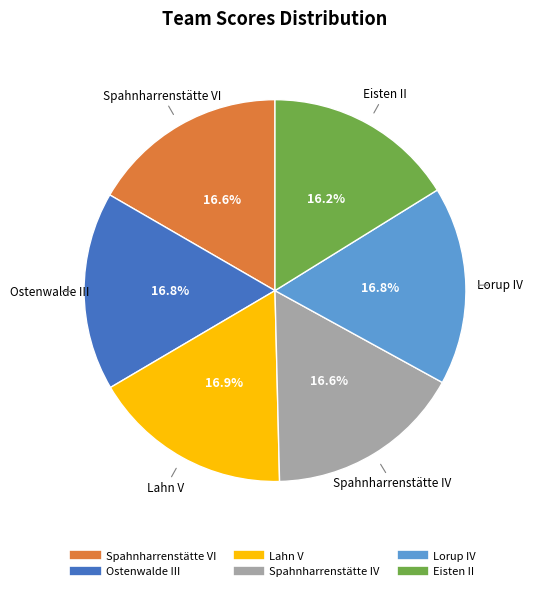

Approximately how many times larger is the value at Spahnharrenstätte IV compared to Lorup IV?

1.0